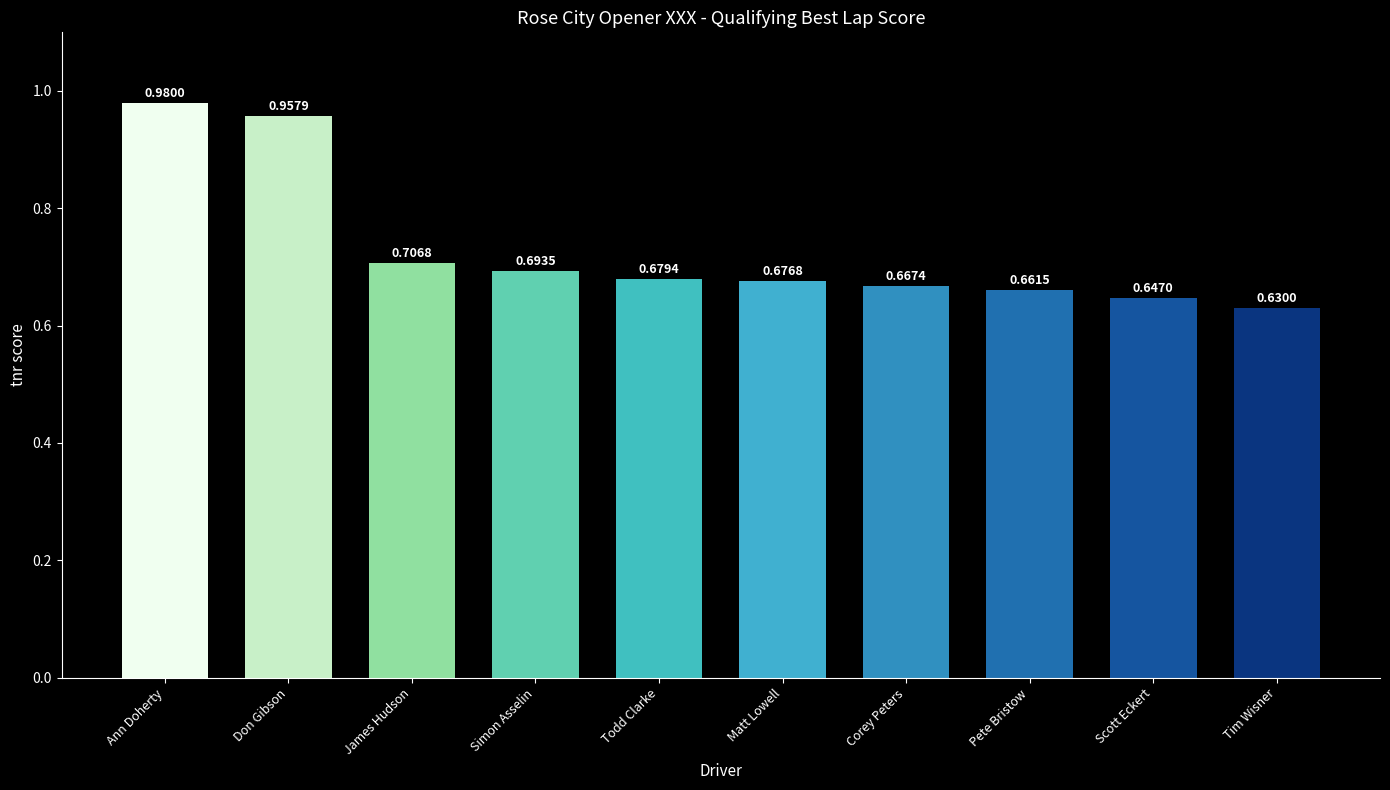

What is the label of the 8th bar from the left?

Pete Bristow